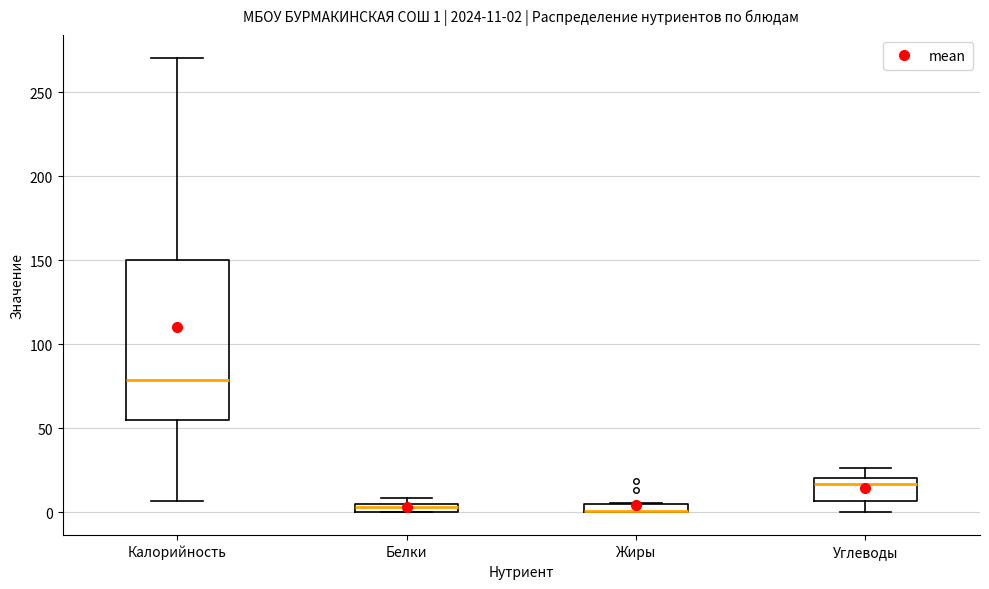

Comparing the boxes themselves (not the whiskers), which one is the tallest?

Калорийность